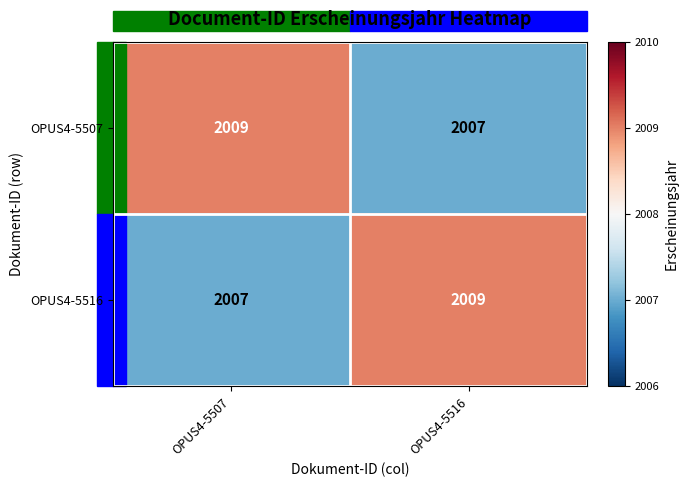

The OPUS4-5507 series shows 656 at OPUS4-5507. True or false?

False